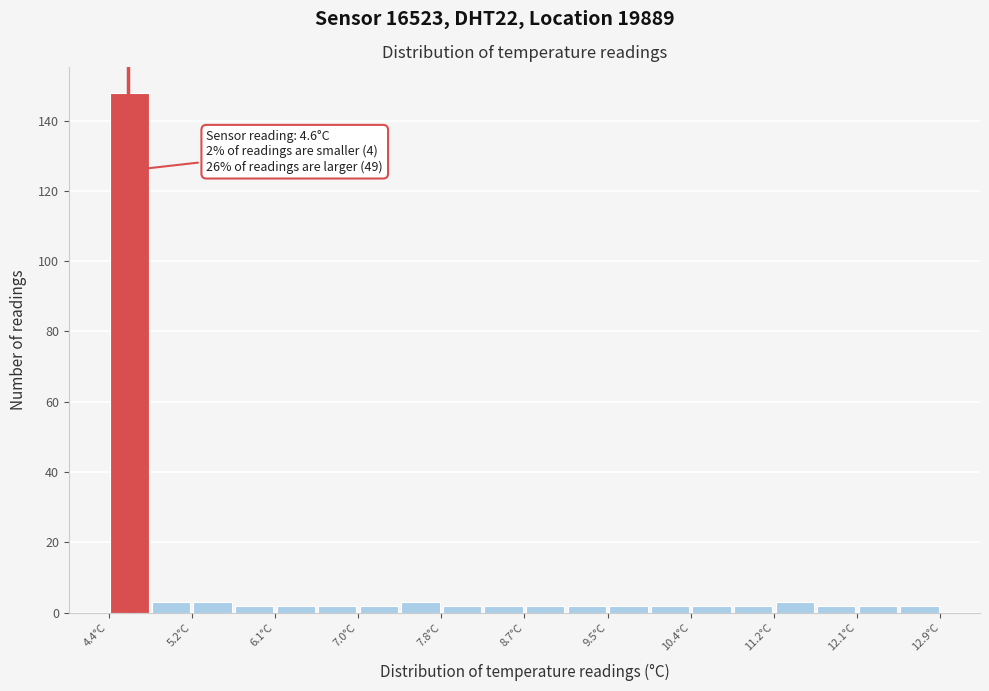

Over which range of the x-axis is the bar tallest?

4.4 to 4.8